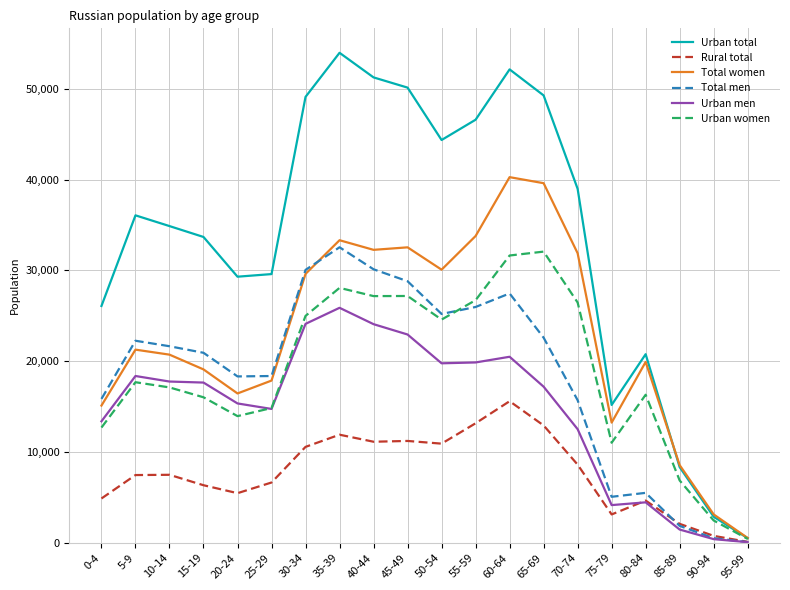

What are all the series names shown in the legend?

Urban total, Rural total, Total women, Total men, Urban men, Urban women